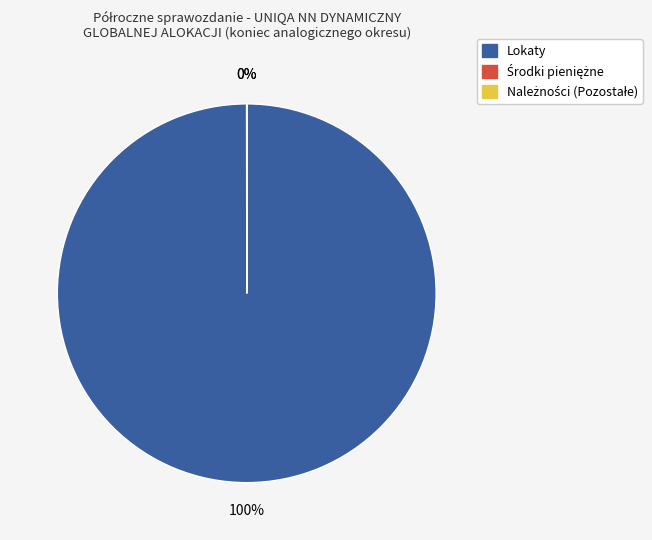

To the nearest percent, what portion does Lokaty represent?

100%